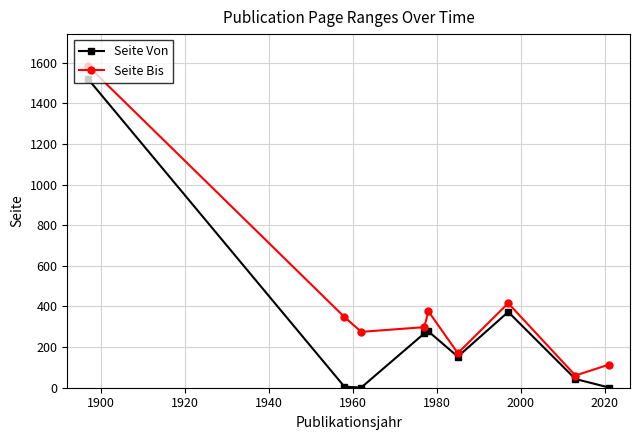

Which series has the largest total across all categories?

Seite Bis